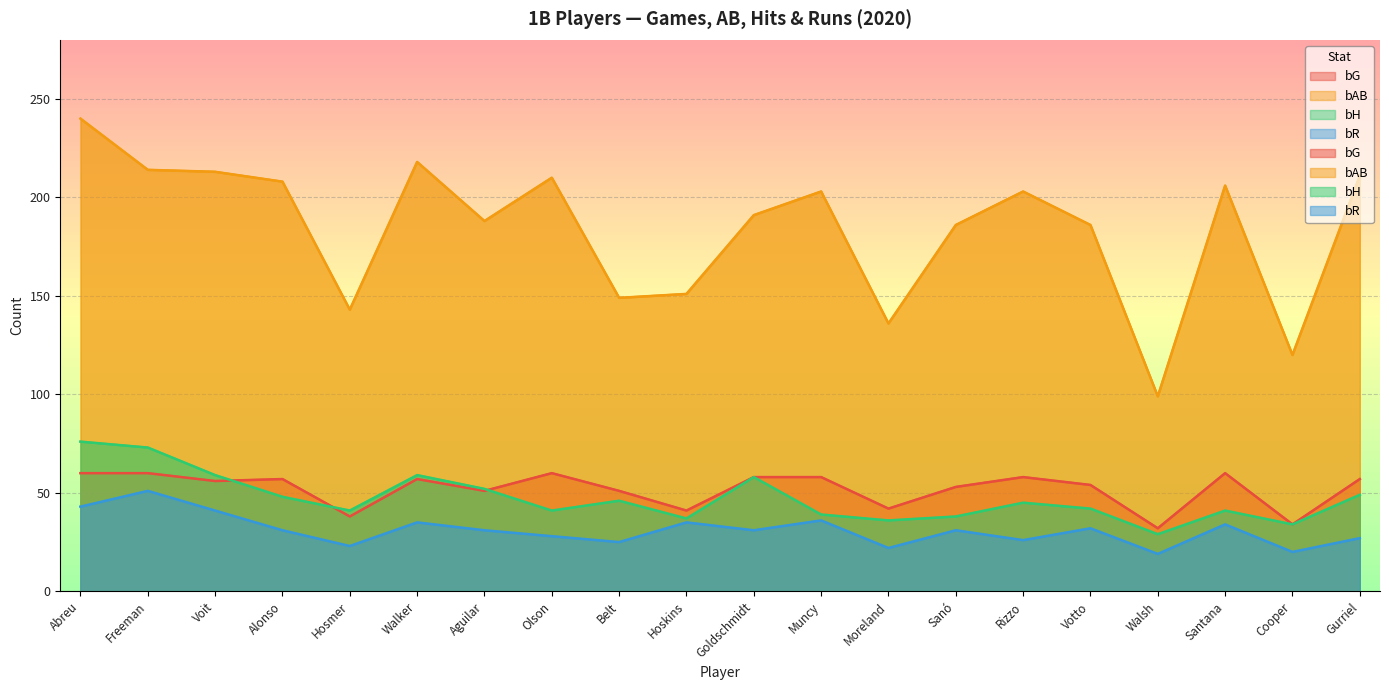

Which series changed the most between Aguilar and Cooper?

bAB